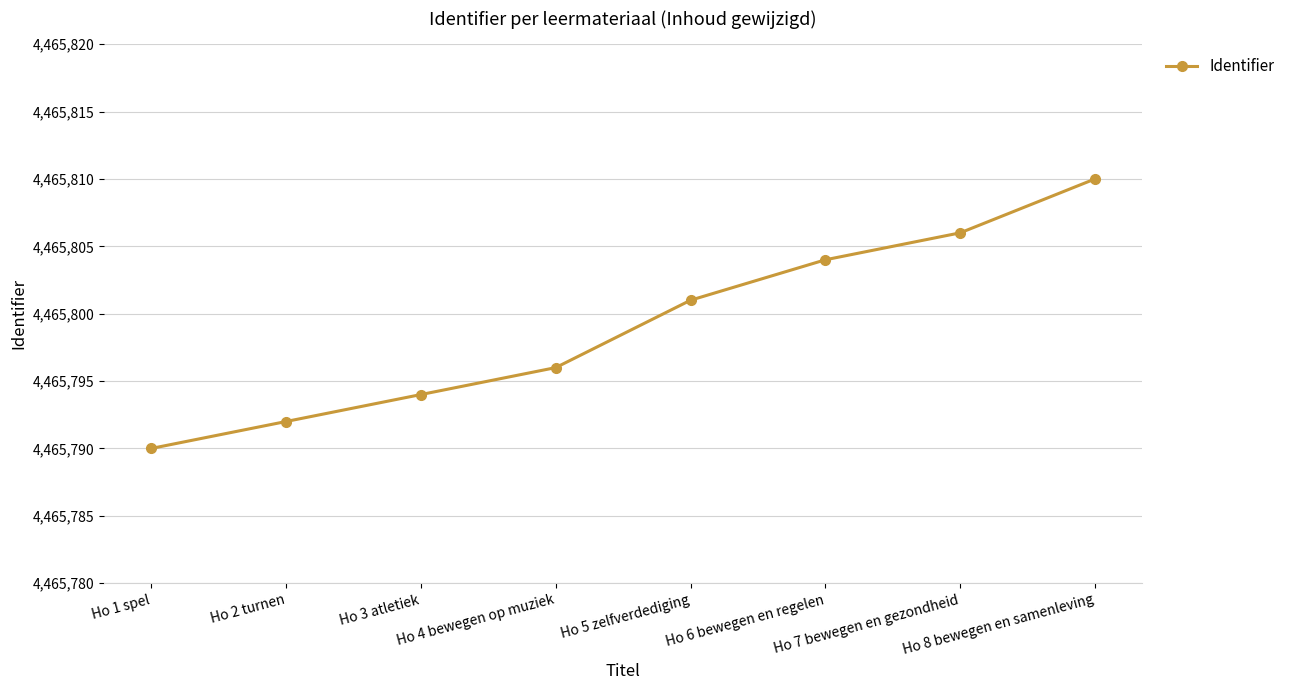

Count the number of categories in the chart.

8